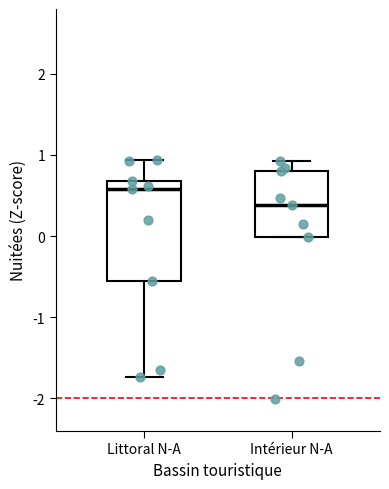

Comparing the boxes themselves (not the whiskers), which one is the tallest?

Littoral N-A